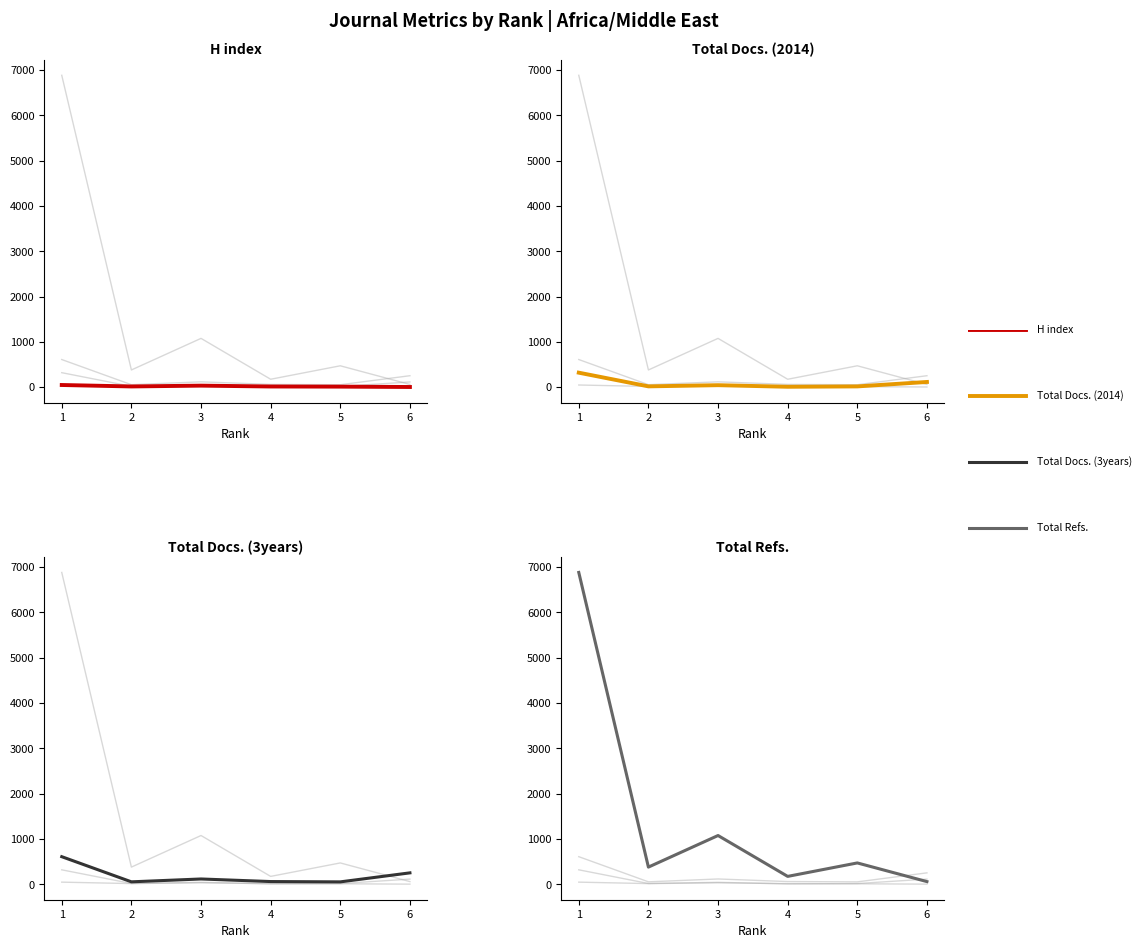

True or false: Total Refs. has more than 1 points higher than both neighbors.

True